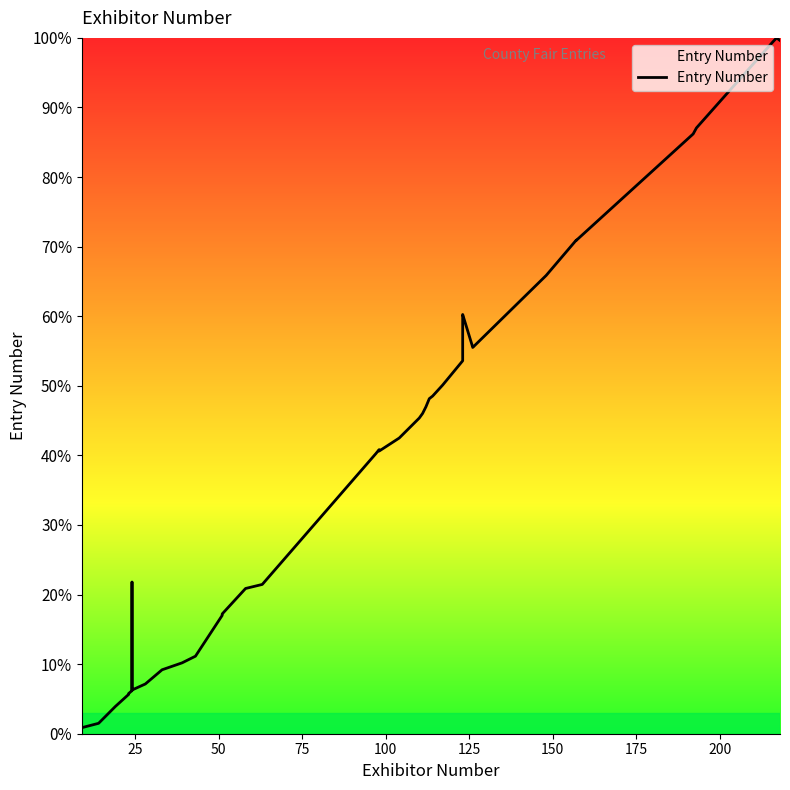

How many values are below 42?

20